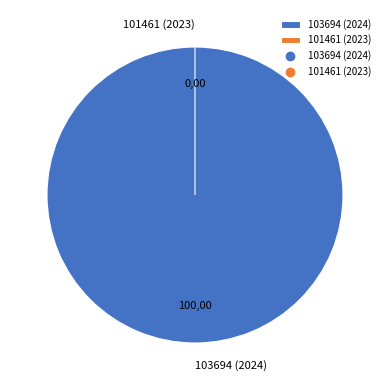

The 103694 (2024) slice represents 91% of the pie. True or false?

False